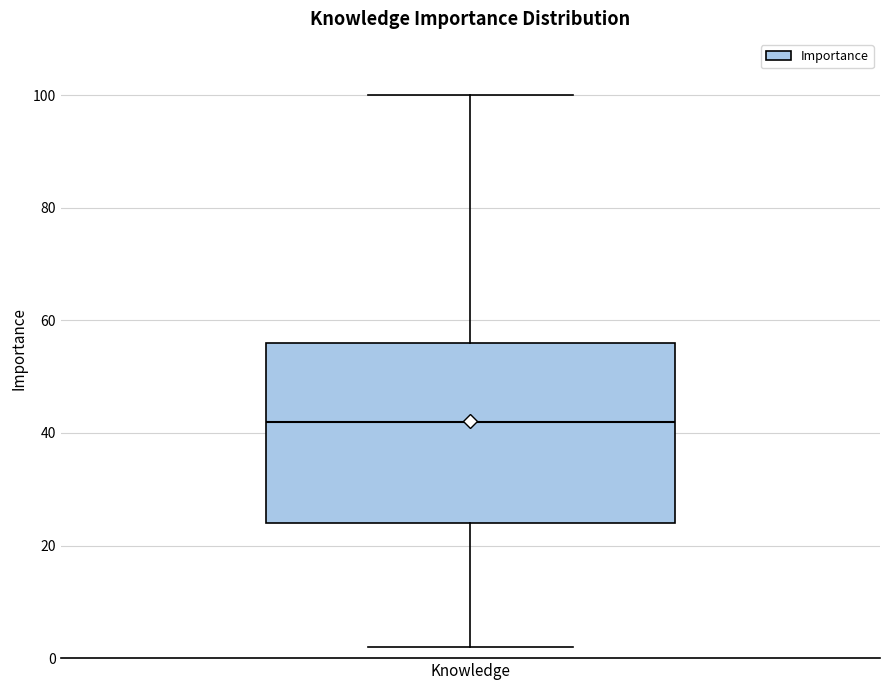

Read this box plot against the y-axis: the position of the median line, the range covered by the box, and the ends of both whiskers. The values are not printed on the chart, so give them approximately, as read against the axis.

median 42, box 24 to 56, whiskers 2 to 100